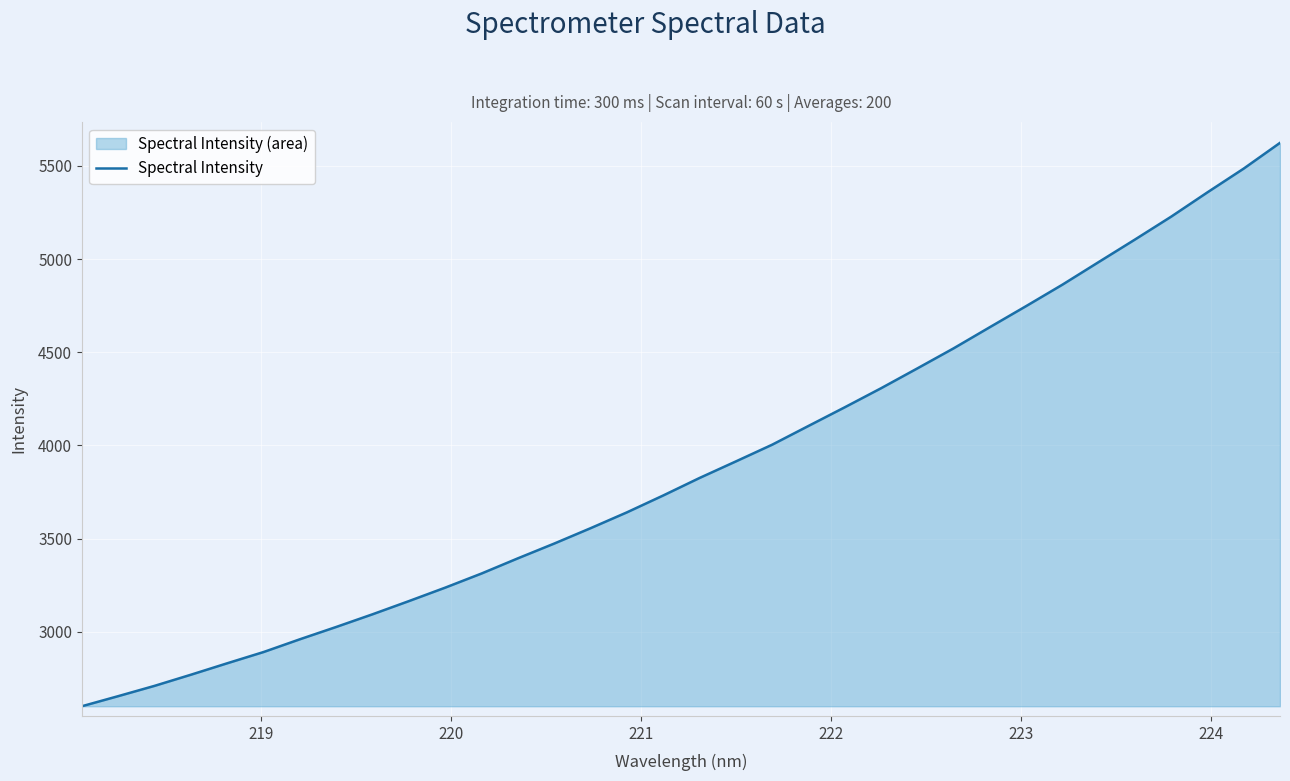

What is the greatest value displayed?

5623.2